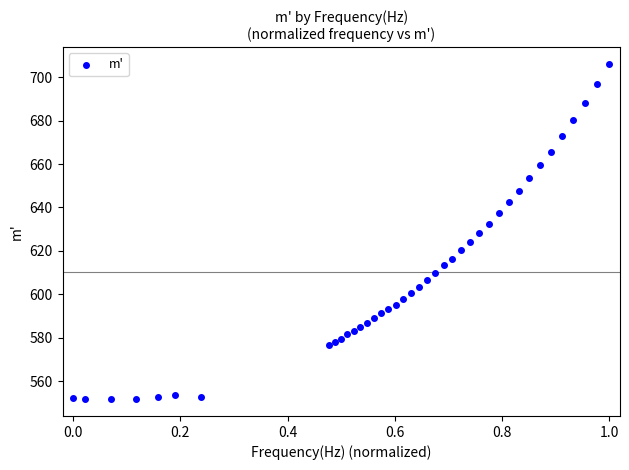

What is the range of Y values (max minus min)?

154.3